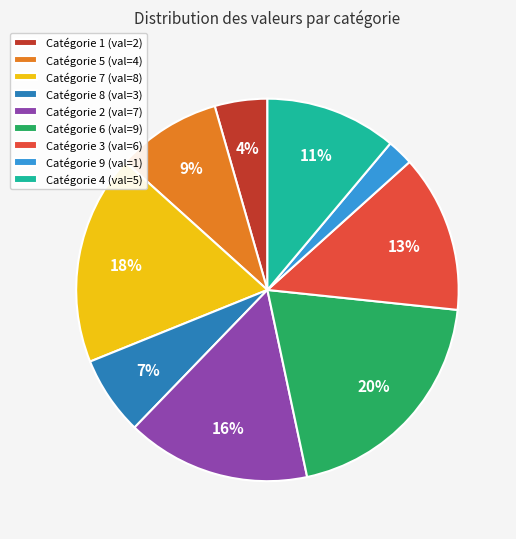

What percentage is the Catégorie 8 (val=3) slice, to the nearest percent?

7%